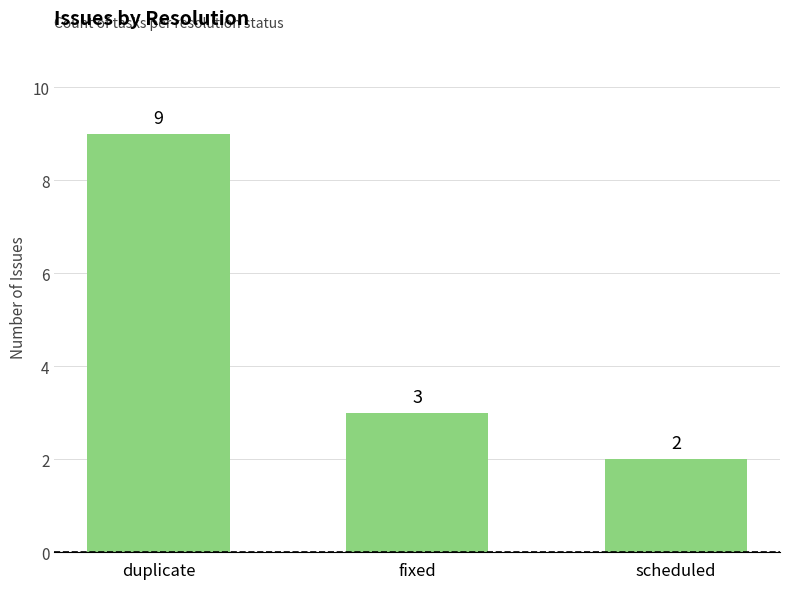

Reading right to left, what are all the values shown in this chart?

2	3	9